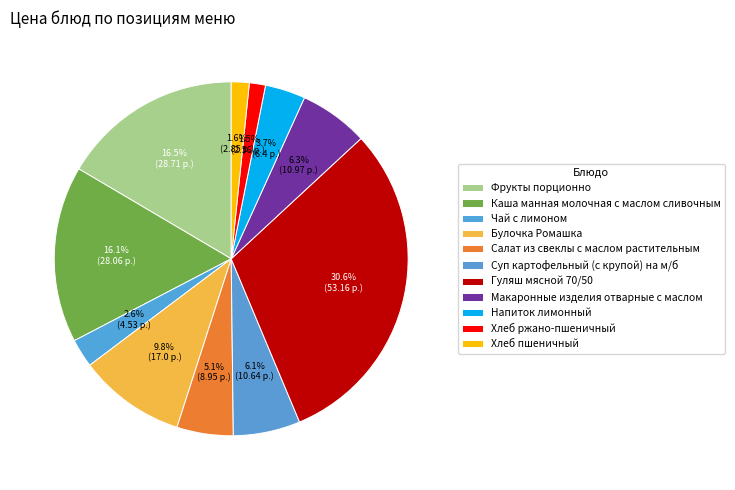

To the nearest percent, what percentage of the pie is Макаронные изделия отварные с маслом?

6%